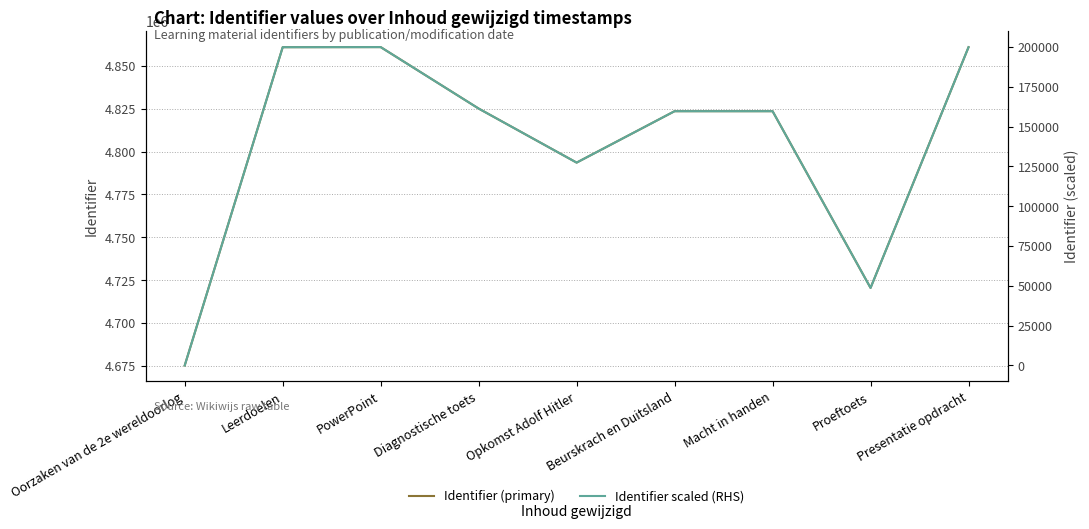

What is the greatest value displayed?

4860883.0